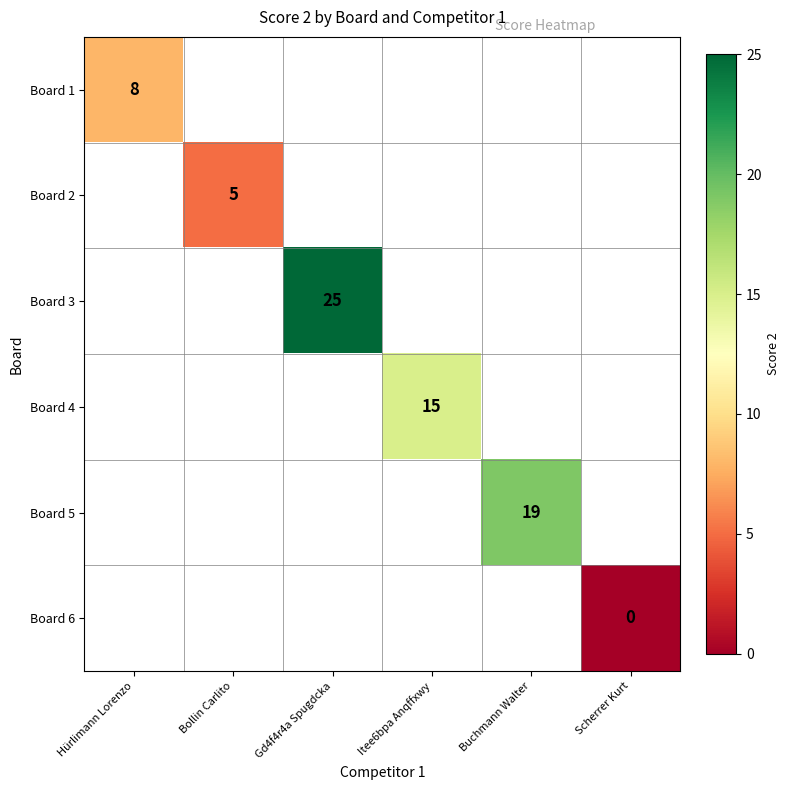

The value of Board 2 at Bollin Carlito is 5. True or false?

True